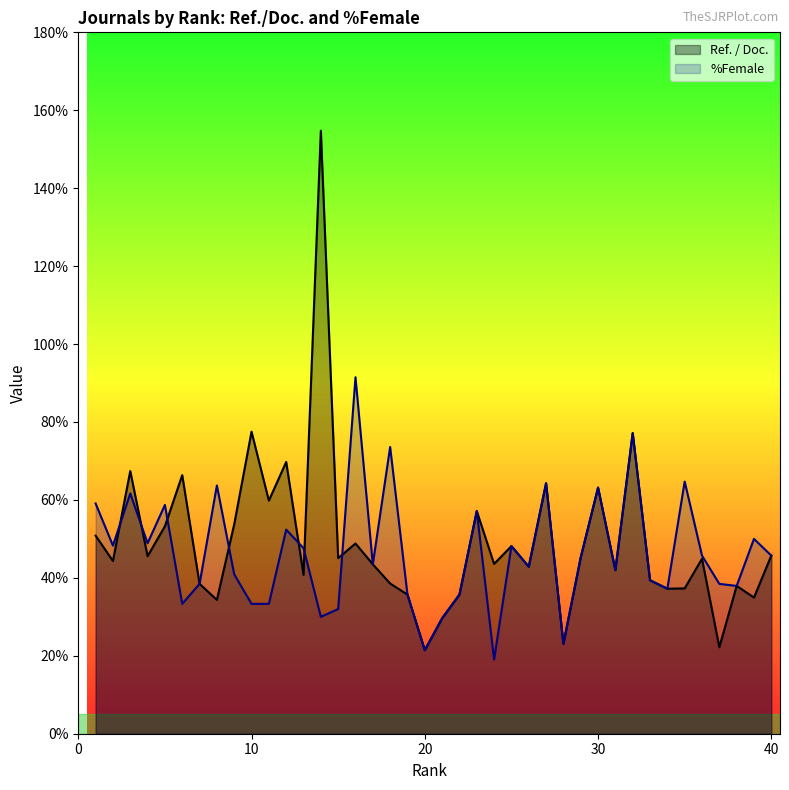

At which category does the chart reach its minimum across all series?

24